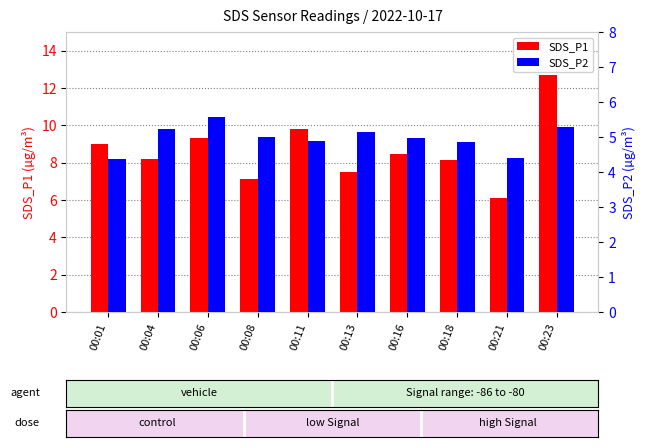

Rank the series at 00:08 from highest to lowest value.

SDS_P1, SDS_P2